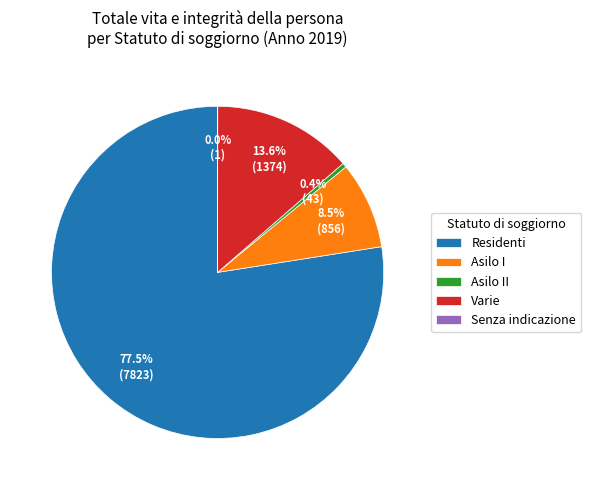

Between Varie and Residenti, which is larger?

Residenti